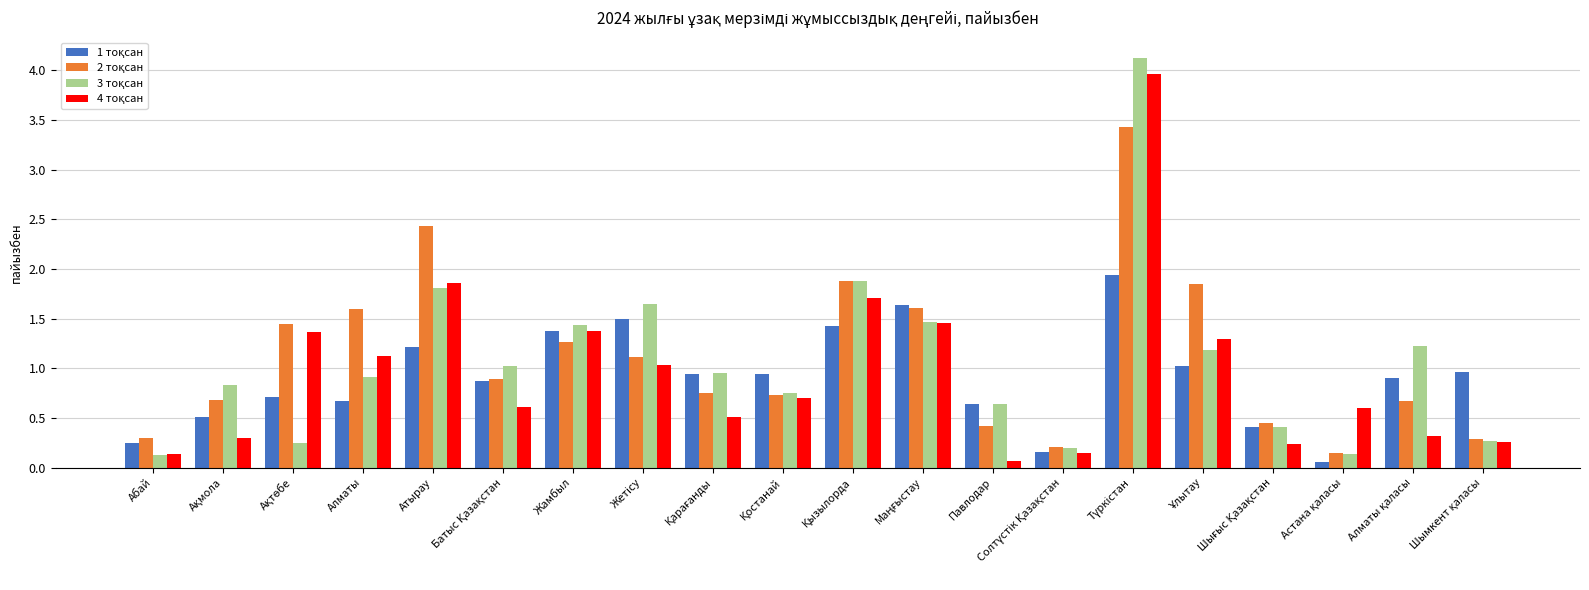

Does the chart contain any negative values?

No